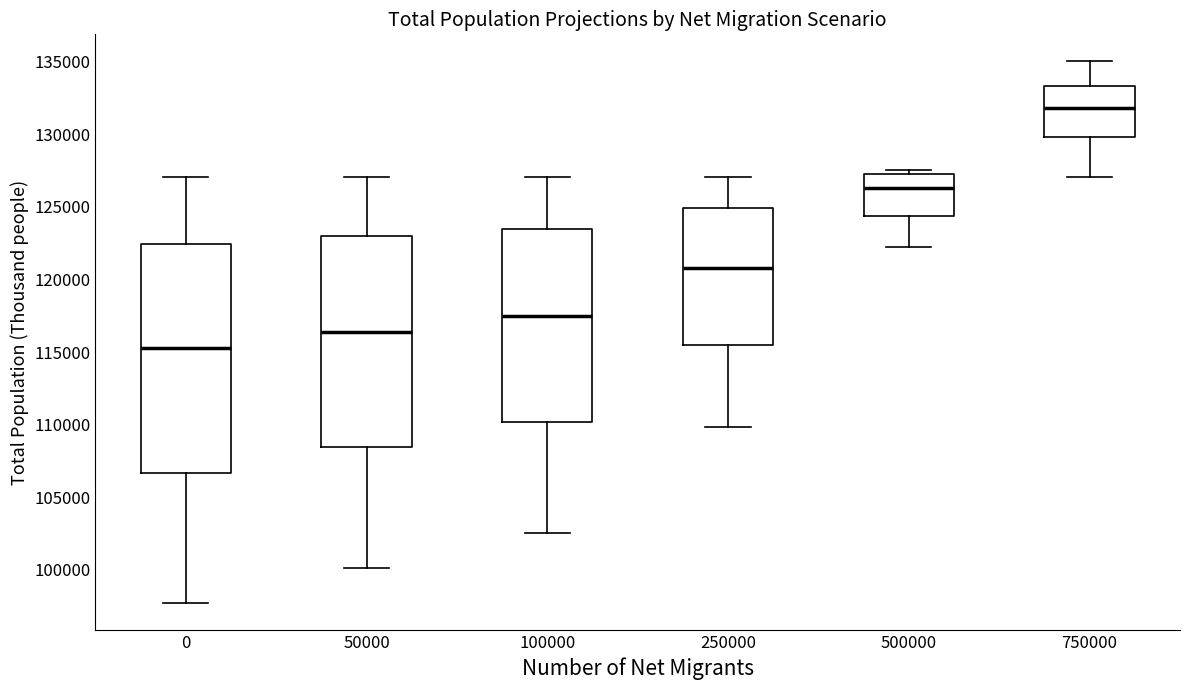

Which box's median line is the lowest?

0